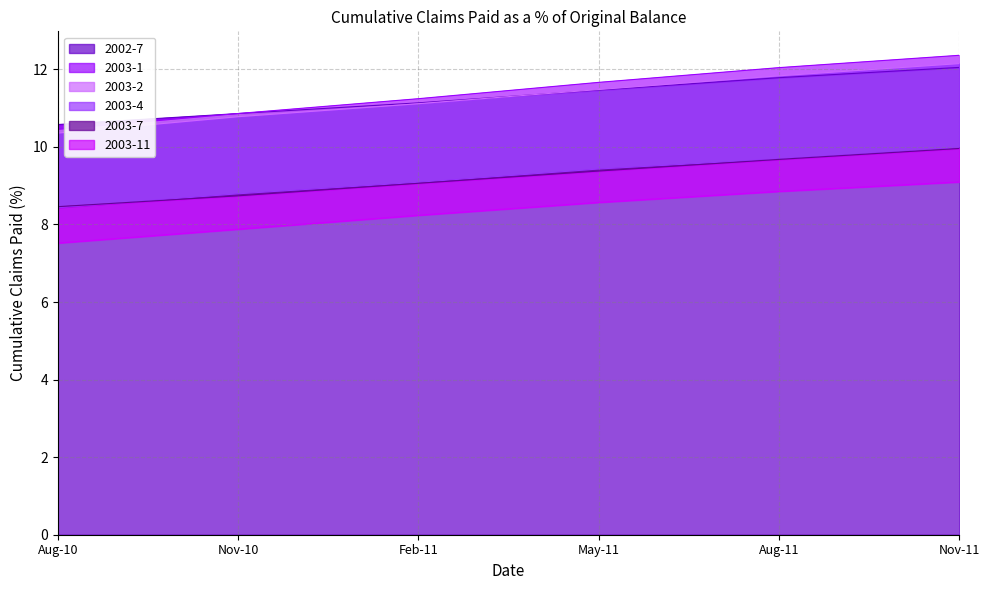

What is the average value of the 2003-11 series?

8.4